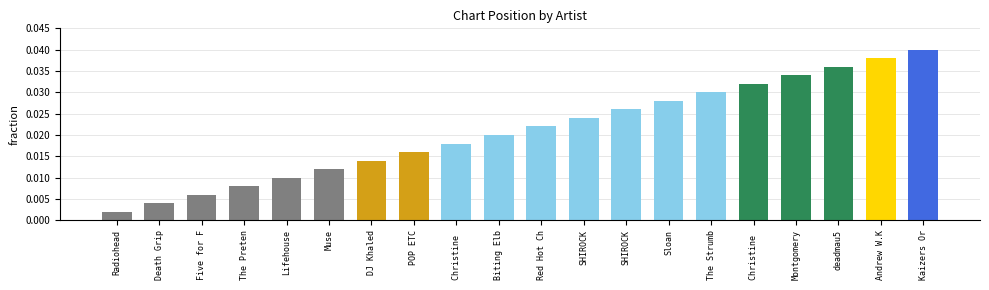

List the labels in order of value, smallest first.

Radiohead, Death Grip, Five for F, The Preten, Lifehouse, Muse, DJ Khaled, POP ETC, Christine , Biting Elb, Red Hot Ch, SHIROCK, SHIROCK, Sloan, The Strumb, Christine , Montgomery, deadmau5, Andrew W.K, Kaizers Or